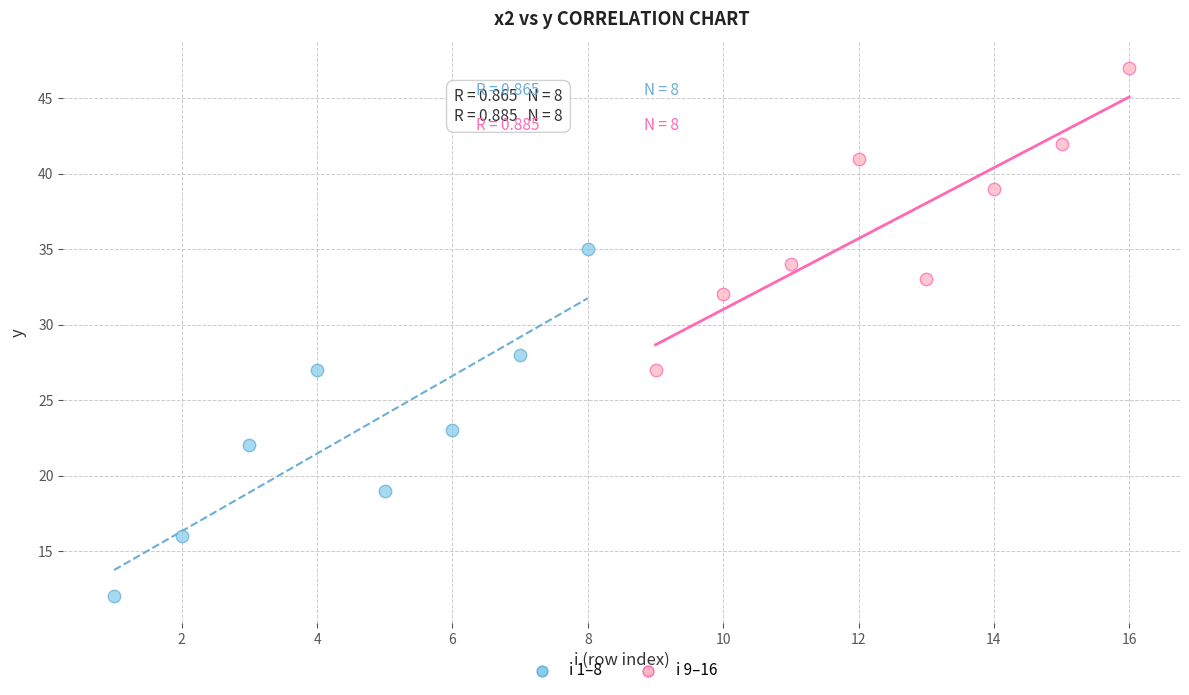

Which series has the largest Y range (max minus min)?

i 1–8